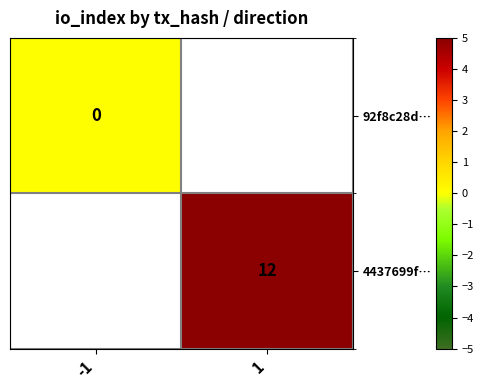

Is the value of 4437699f… at 1 greater than the value of 92f8c28d… at -1?

Yes